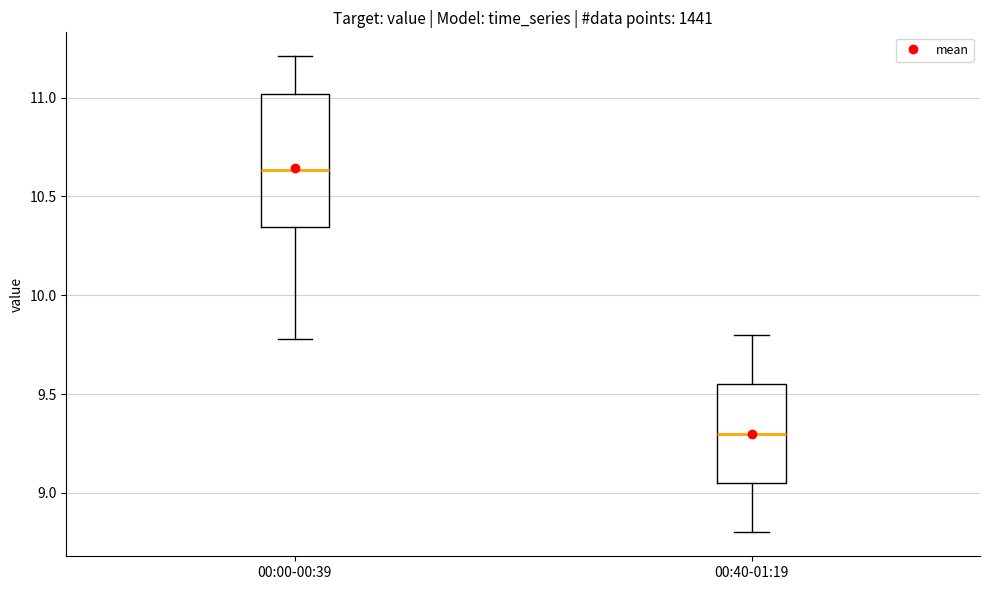

Where is the upper edge of the box for 00:00-00:39 on the y-axis? The values are not printed on the chart, so give them approximately, as read against the axis.

11.00